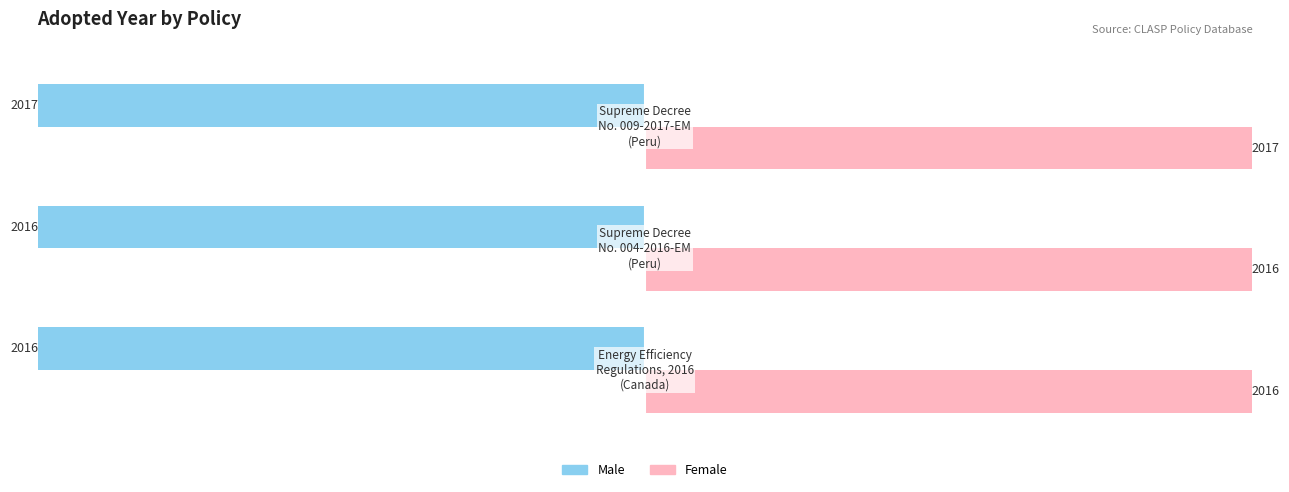

Count the Male values in the range -2017 to -2016.

3